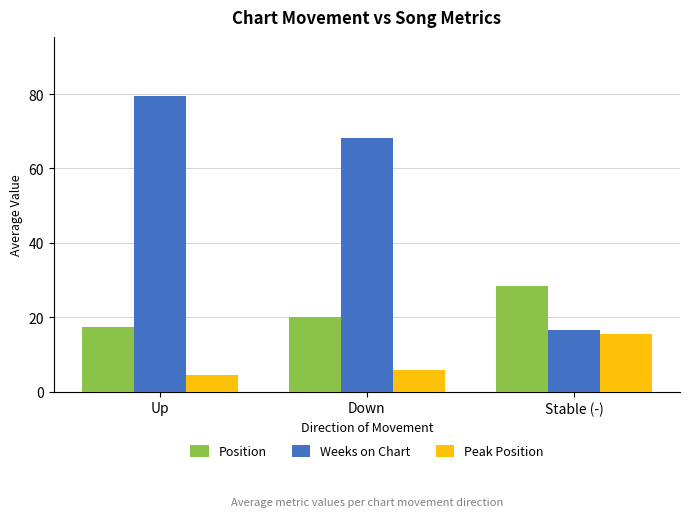

What is the sum of the Weeks on Chart values at Down and Up?

147.8